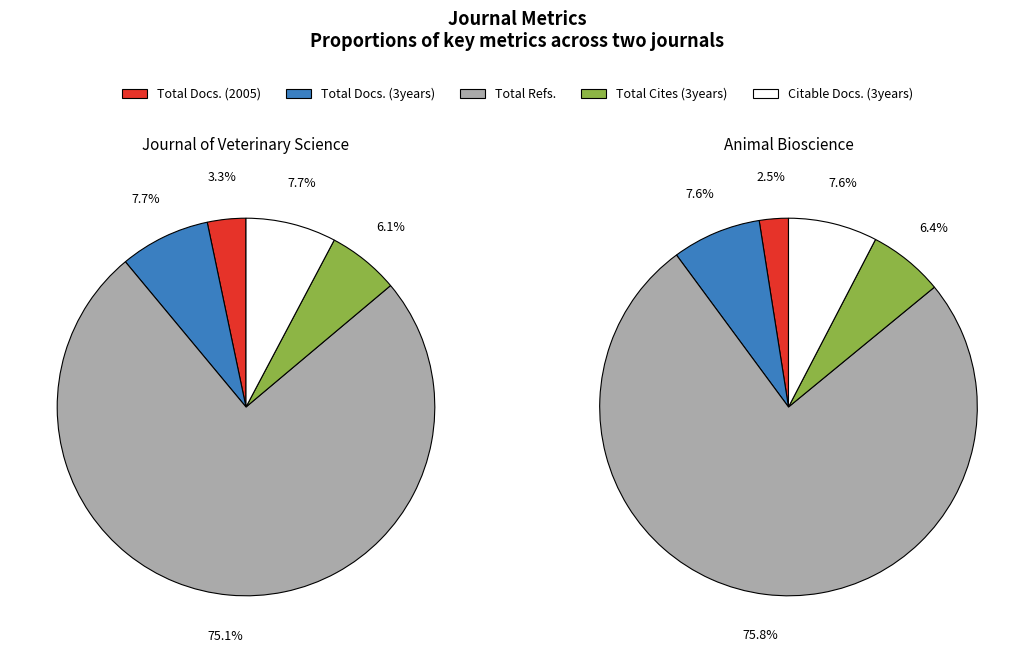

Between Journal of Veterinary Science and Animal Bioscience, which is larger?

Animal Bioscience